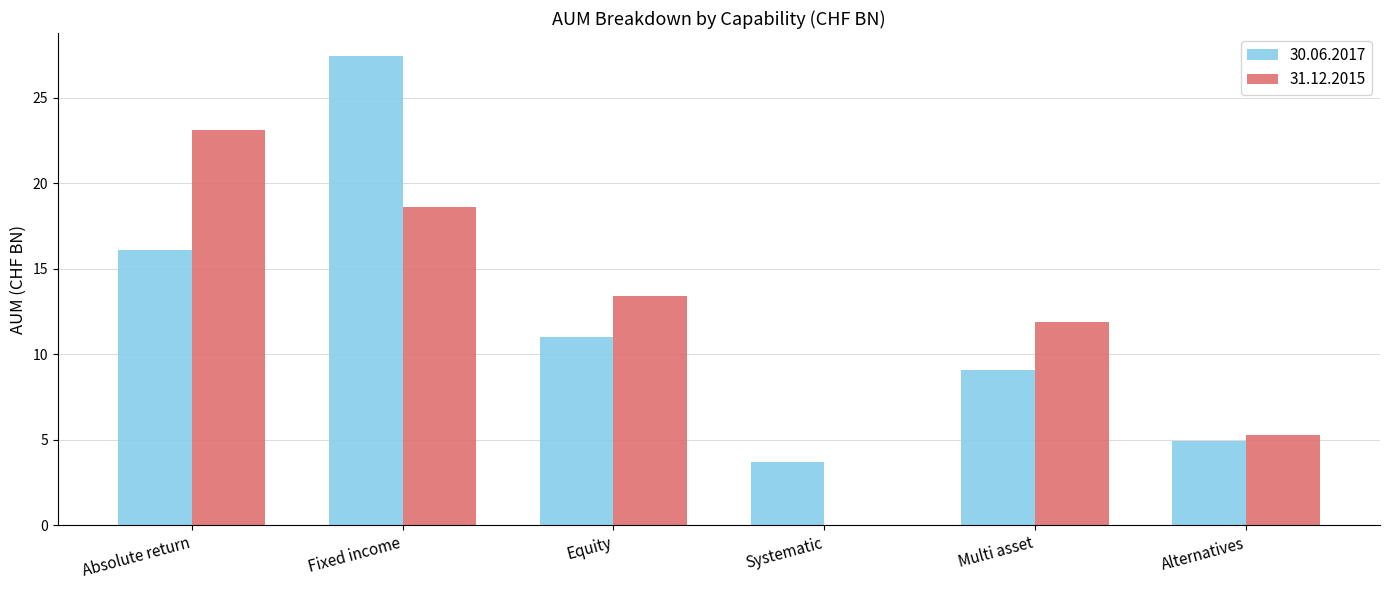

Between Fixed income and Systematic, which series saw the biggest shift?

30.06.2017